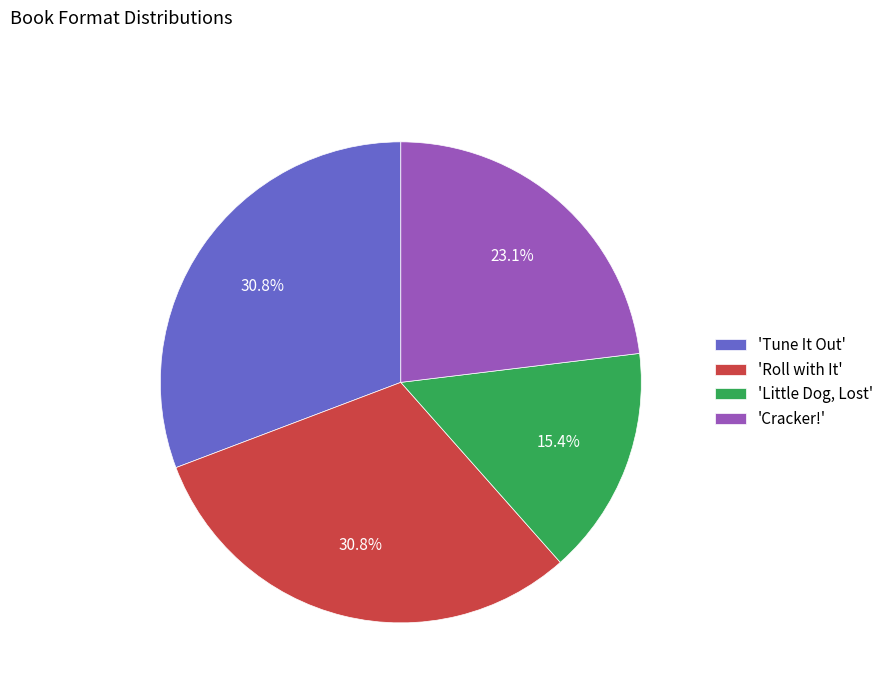

Does any single category account for the majority?

No